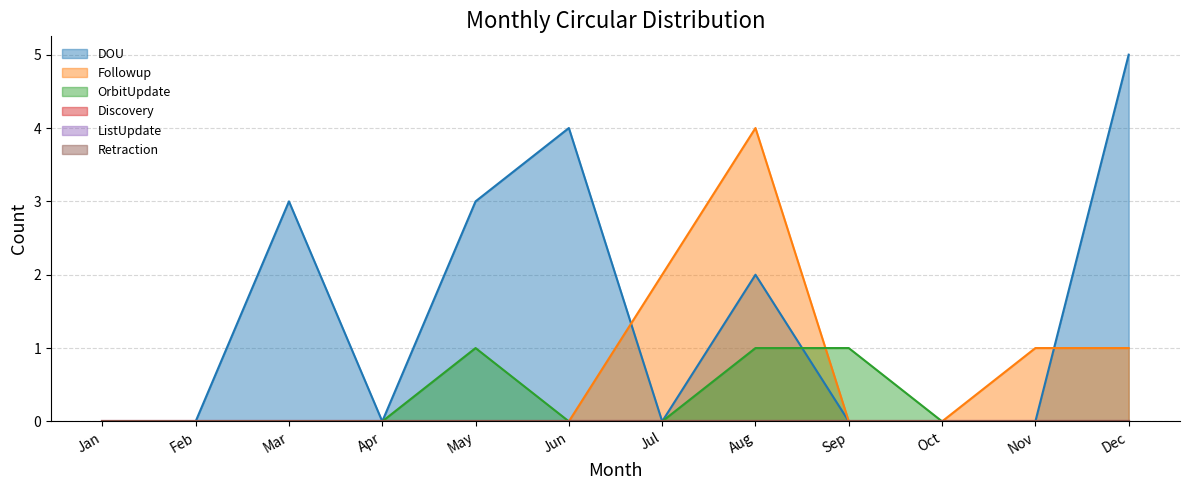

How many values in Followup are above zero?

4